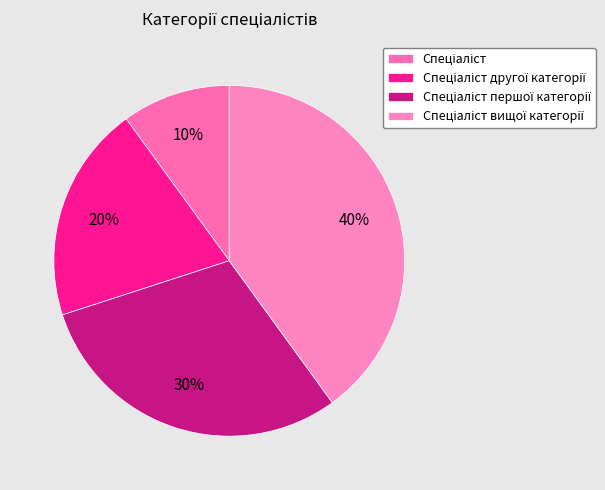

How many slices are in this pie chart?

4